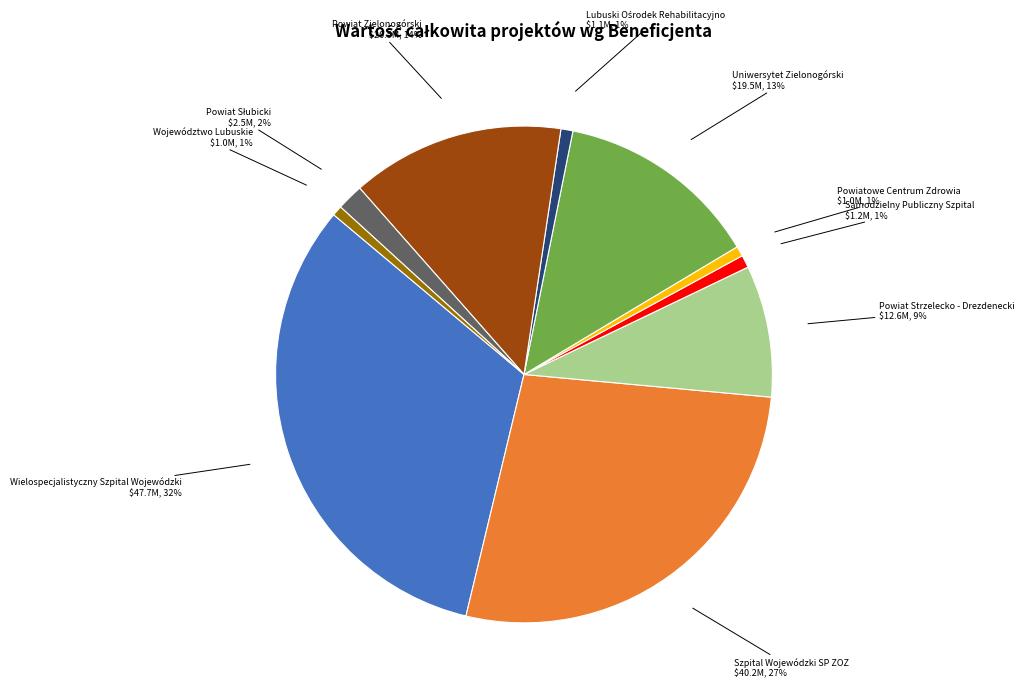

How many segments does this pie chart have?

10